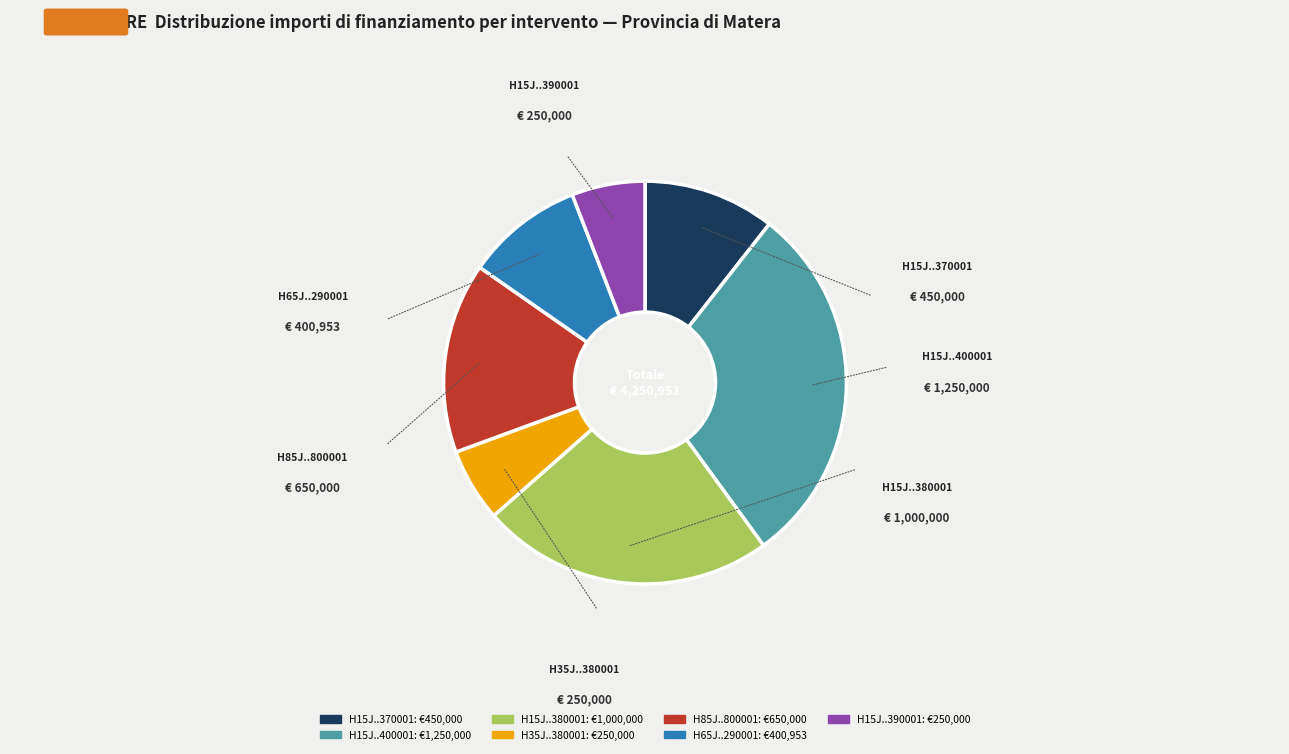

What is the largest slice in the pie chart?

H15J..400001: €1,250,000